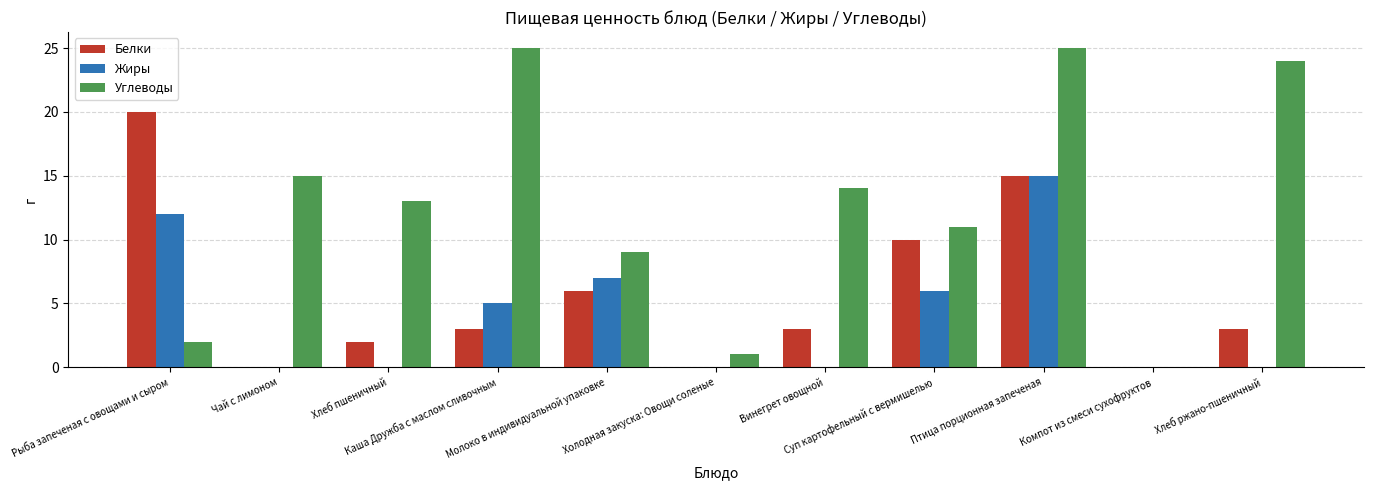

Which series has the largest range (max minus min)?

Углеводы